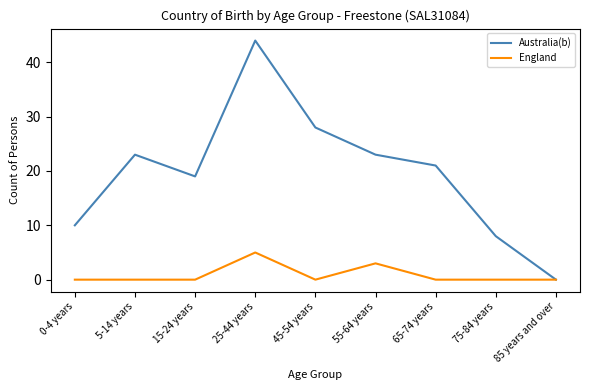

Rank the series at 0-4 years from highest to lowest value.

Australia(b), England